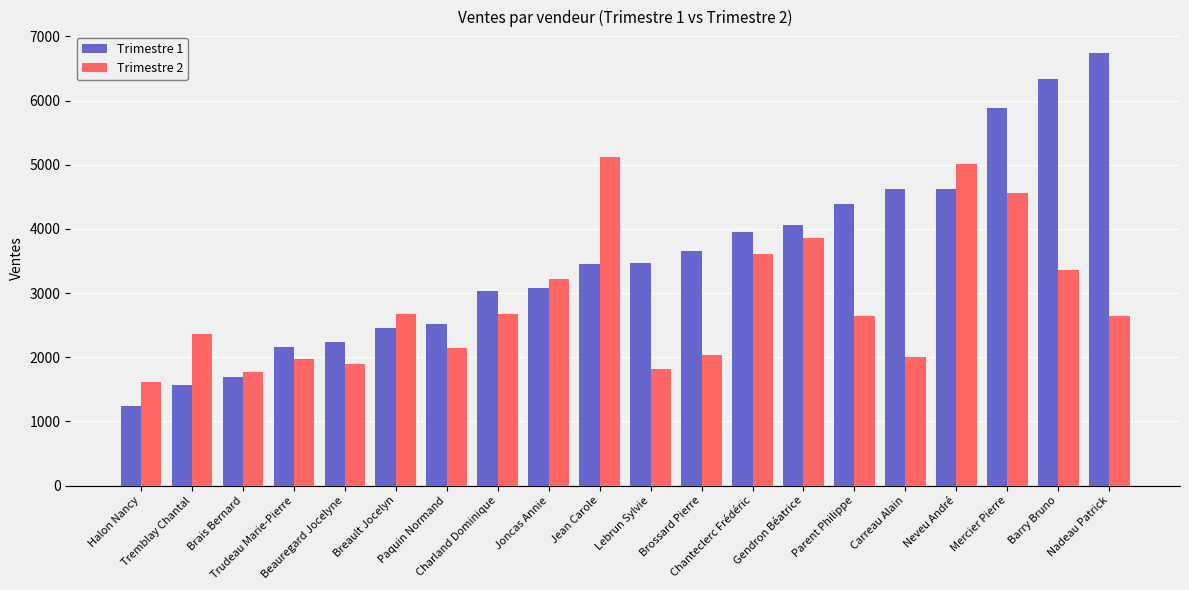

What is the difference between the maximum and minimum values in the Trimestre 1 series?

5508